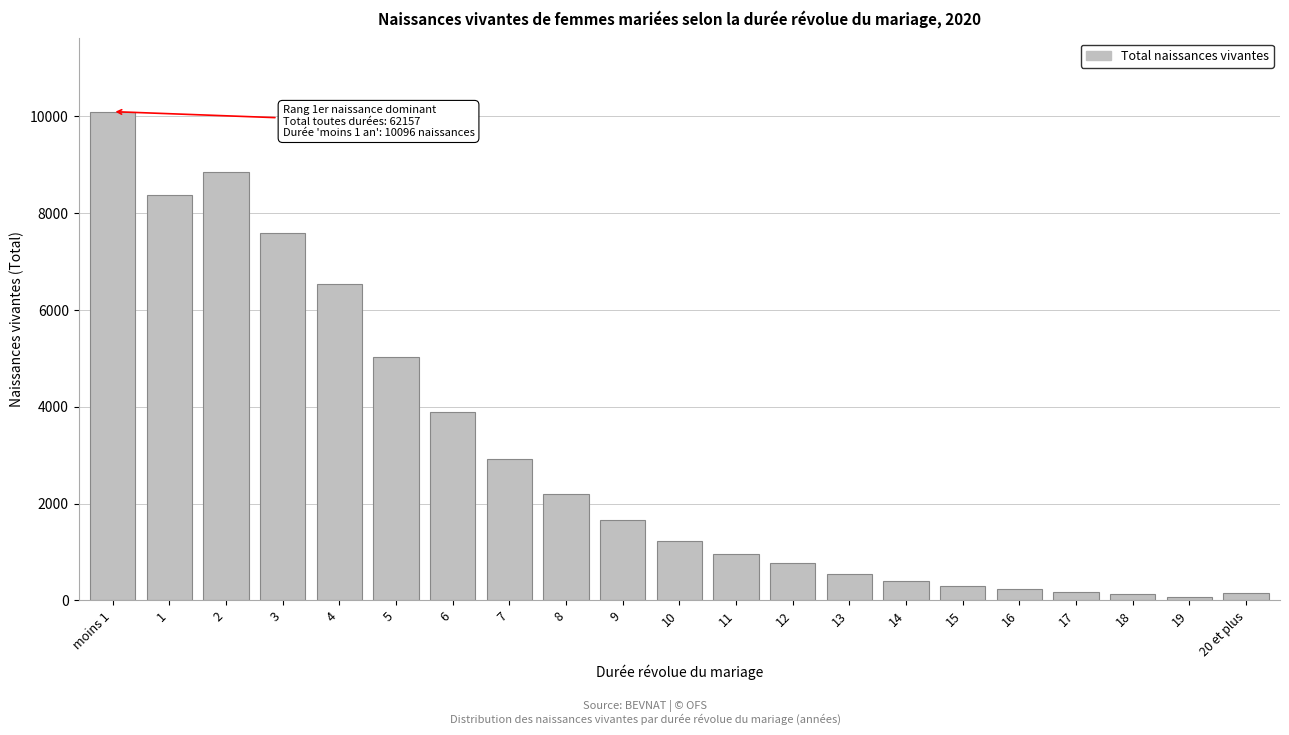

The value at 1 is 14065. True or false?

False